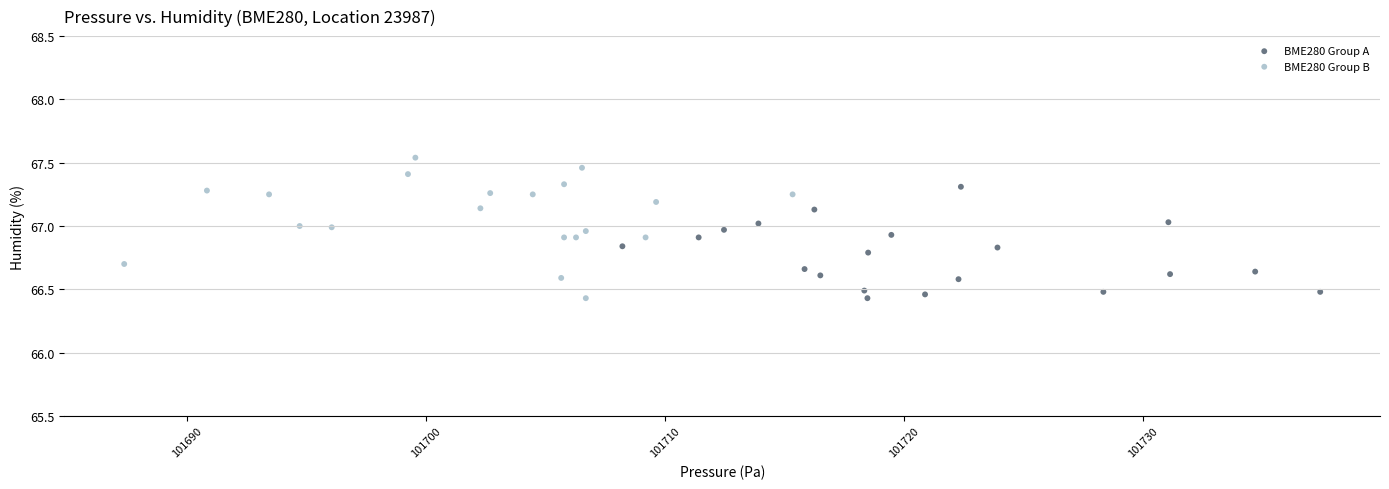

Which series contains the highest Y value?

BME280 Group B